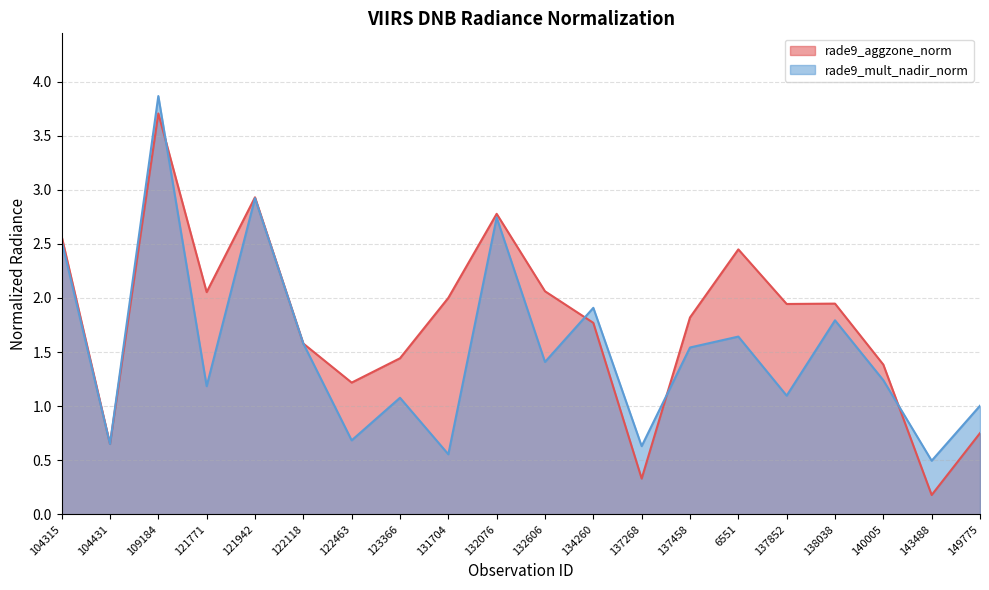

What is the difference between the maximum and second lowest values in the rade9_aggzone_norm series?

3.4